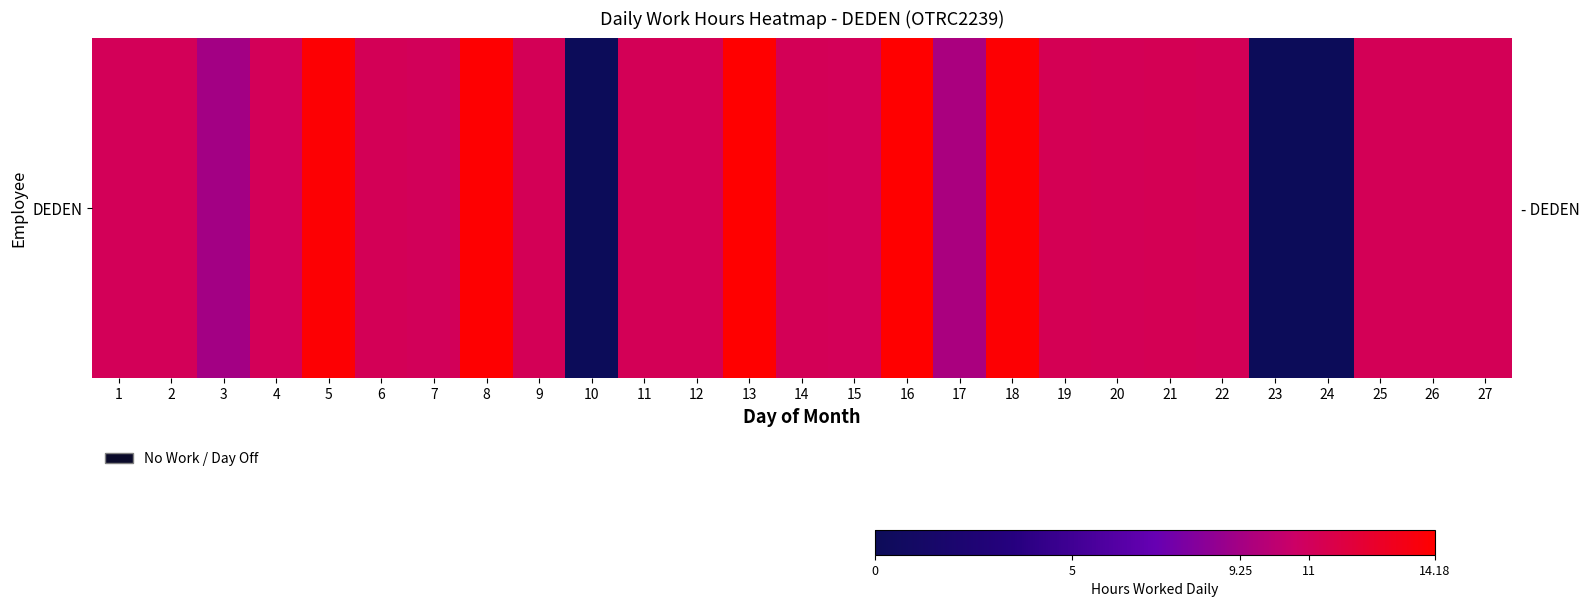

Read the value at 19.

11.2